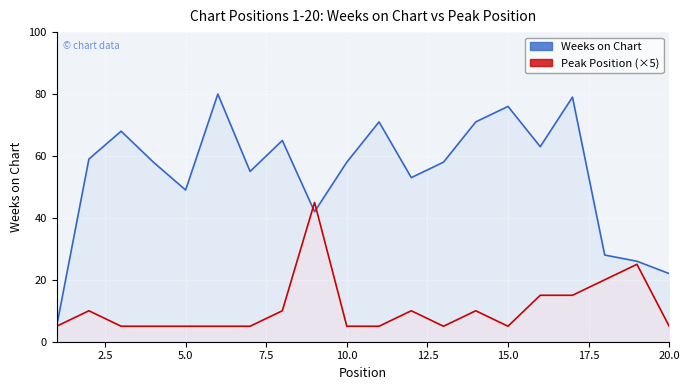

Count the Peak Position (×5) values in the range 5 to 15.

17